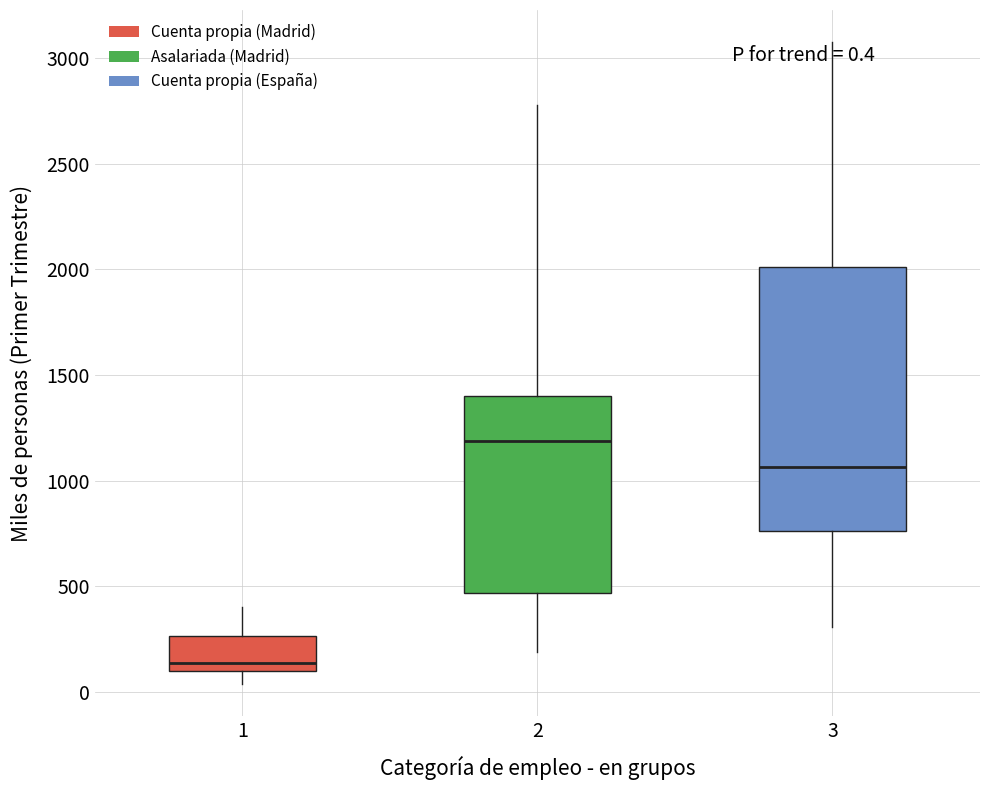

Which box has the highest median line?

2